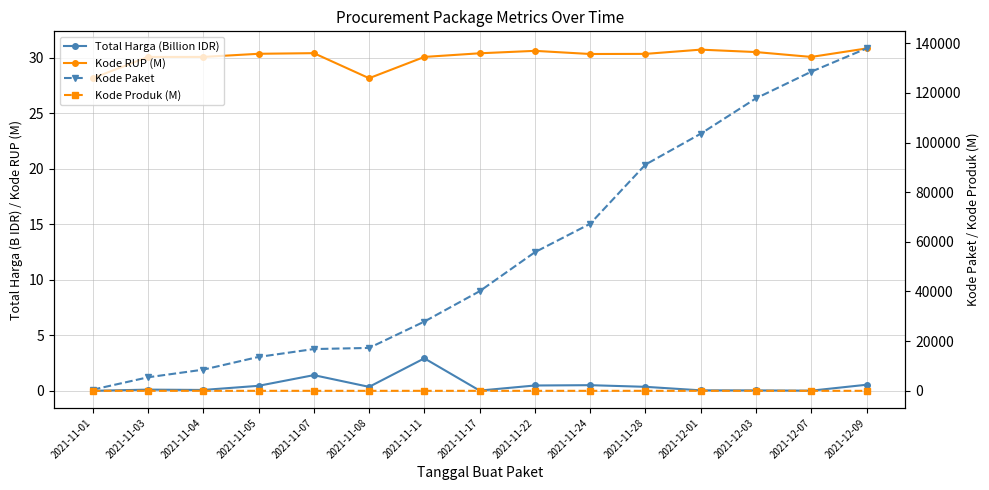

True or false: Kode Produk (M) and Kode RUP (M) intersect in this chart.

False